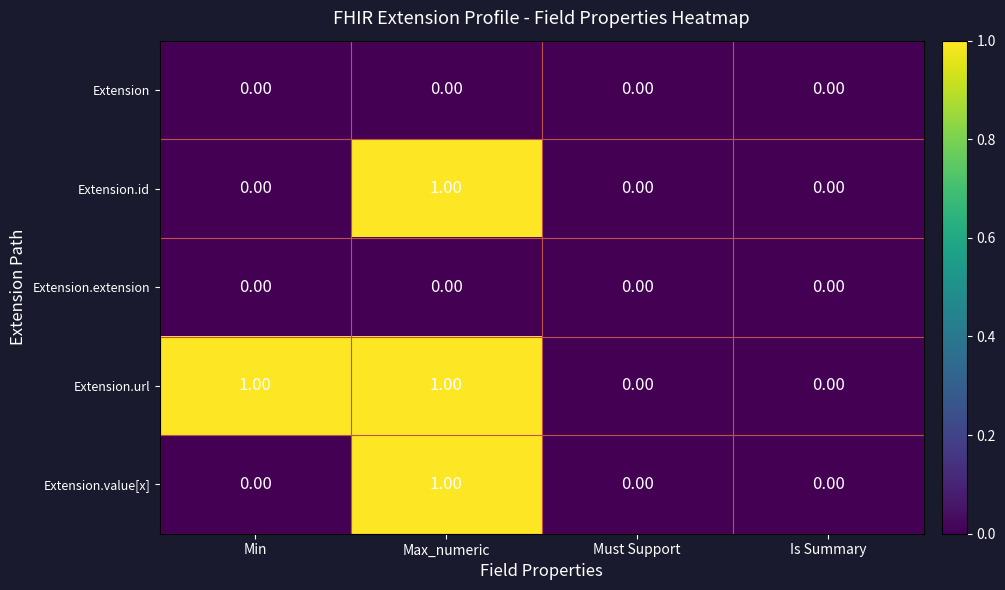

Which series has the largest total across all categories?

Extension.url